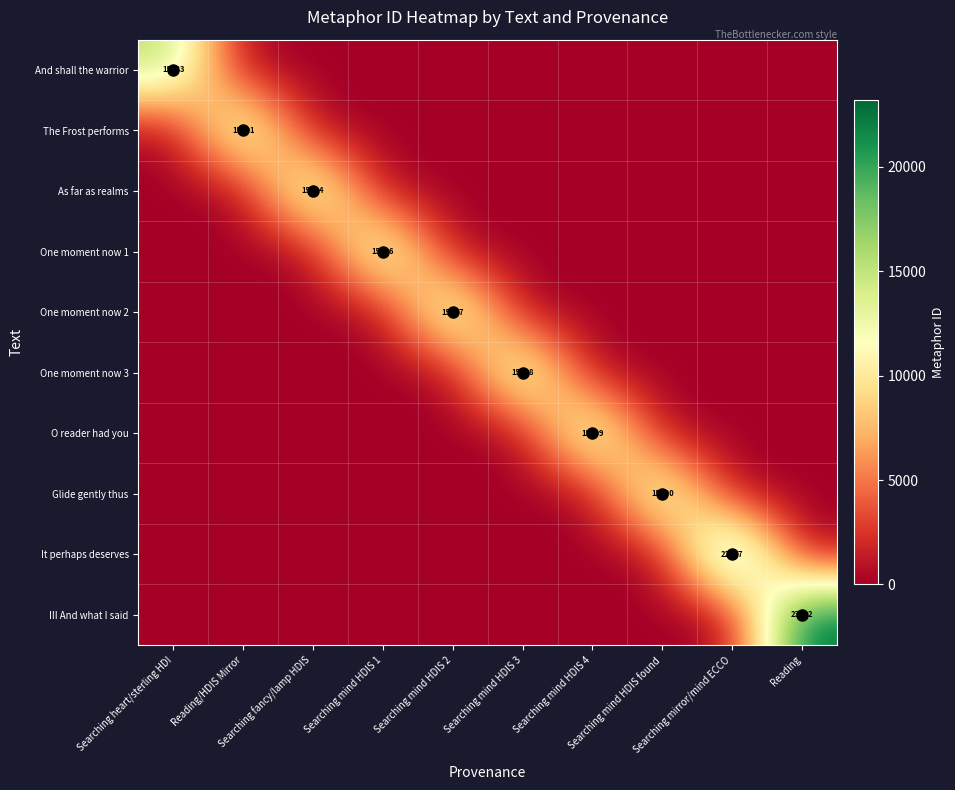

At how many categories does at least one series exceed 7692?

10